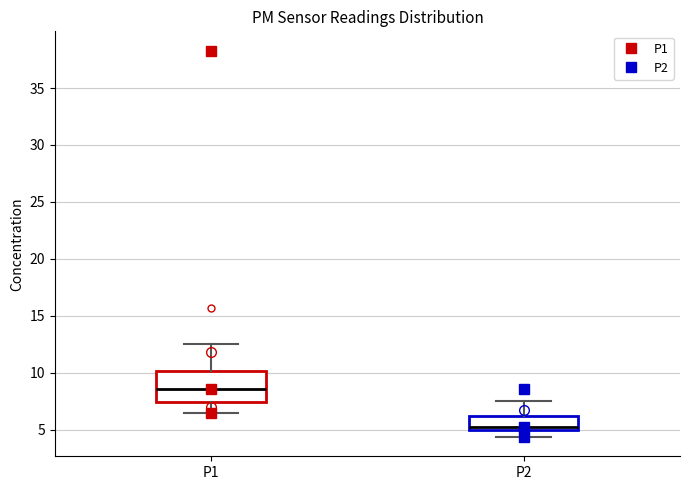

Which box's median line is the highest?

P1